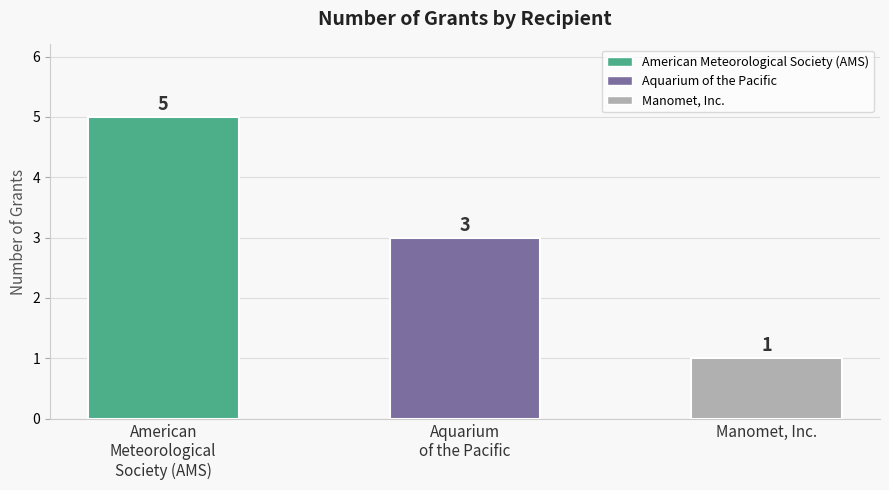

What is the change in value from American
Meteorological
Society (AMS) to Manomet, Inc.?

-4